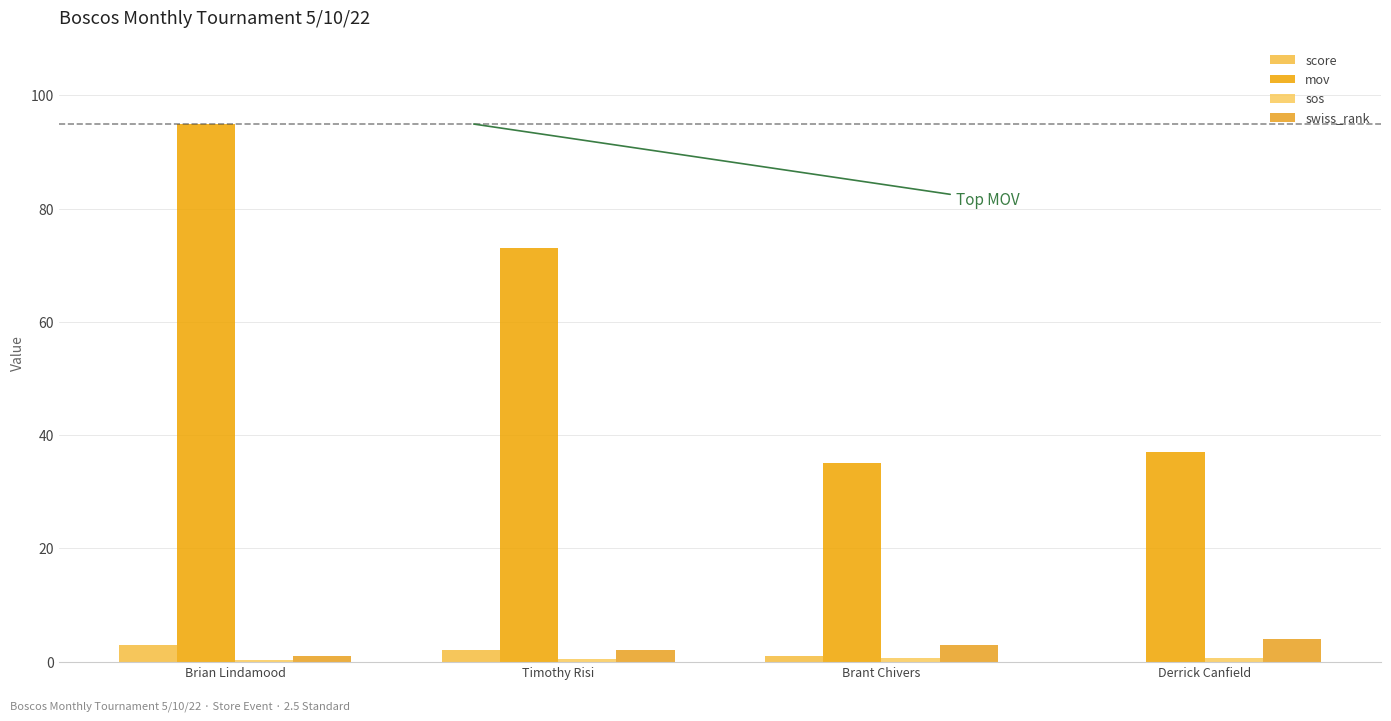

What is the total value across all series at Derrick Canfield?

41.7